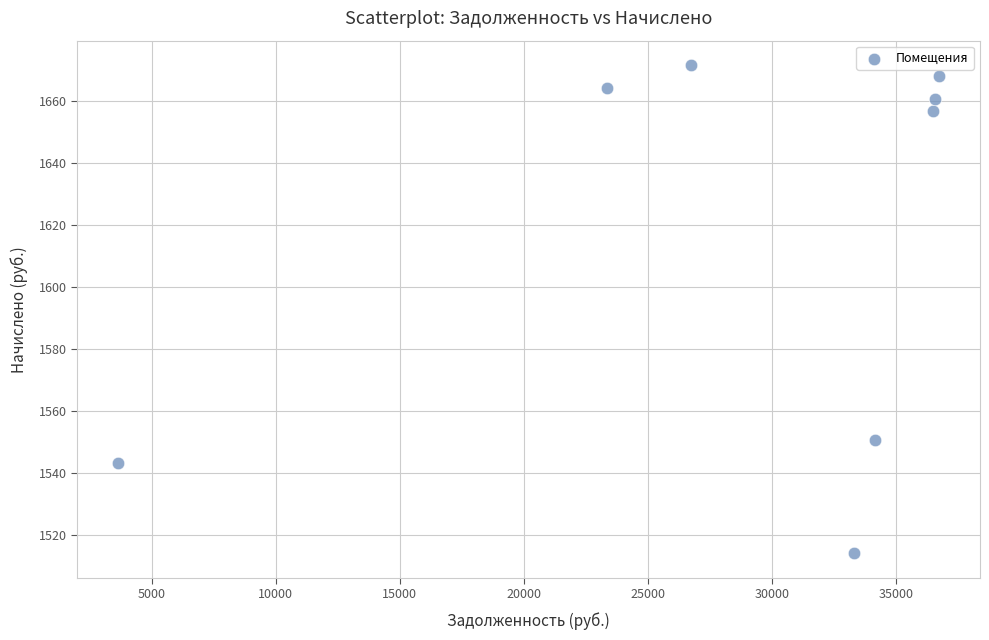

What Y value in the scatter plot is closest to 1592?

1550.7